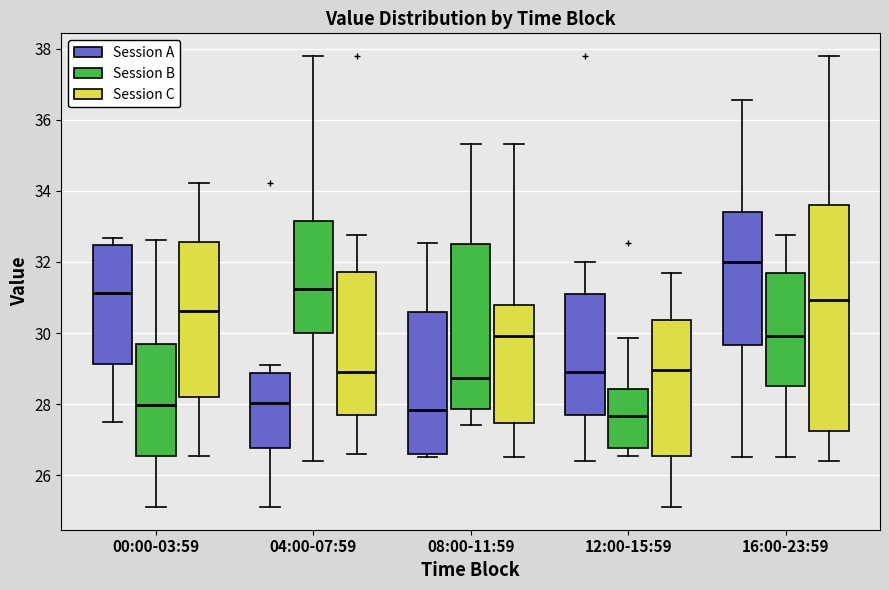

Which box has the highest median line?

16:00-23:59 (Session A)